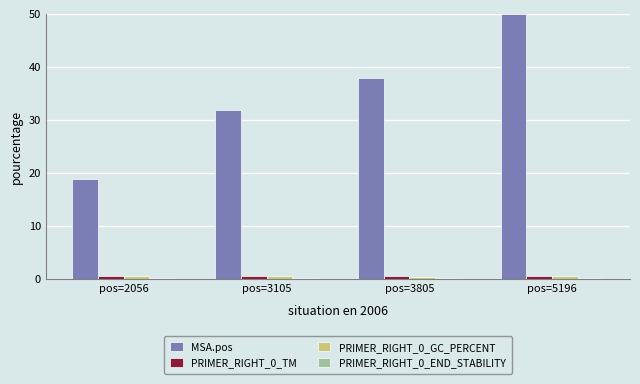

What is the maximum value for MSA.pos?

50.0